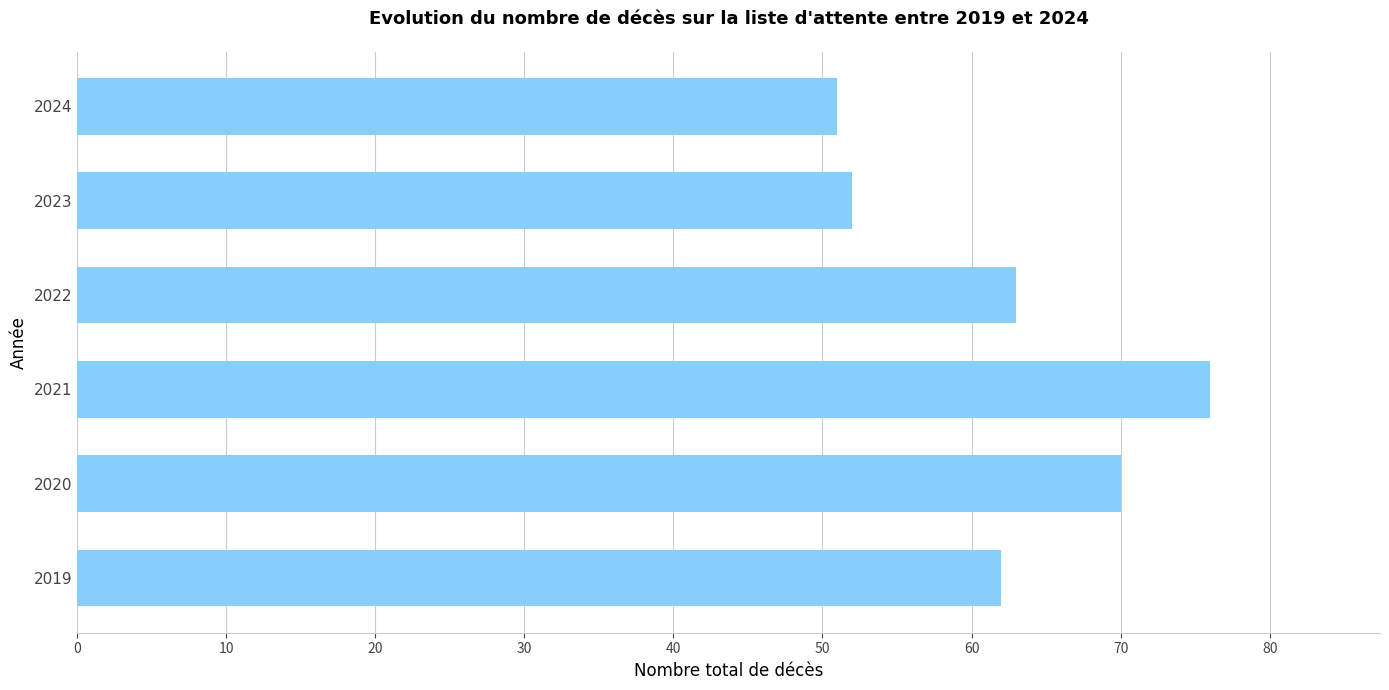

What is the minimum value shown in the chart?

51